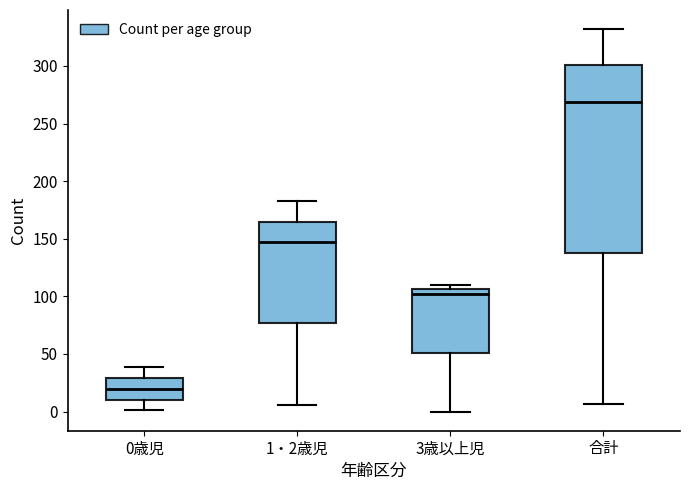

Reading left to right, read every box against the y-axis: the position of its median line, the range the box covers, and the ends of its whiskers. The values are not printed on the chart, so give them approximately, as read against the axis.

0歳児: median 20, box 10 to 30, whiskers 0 to 40
1・2歳児: median 145, box 75 to 165, whiskers 5 to 185
3歳以上児: median 100, box 50 to 105, whiskers 0 to 110
合計: median 270, box 140 to 300, whiskers 5 to 330